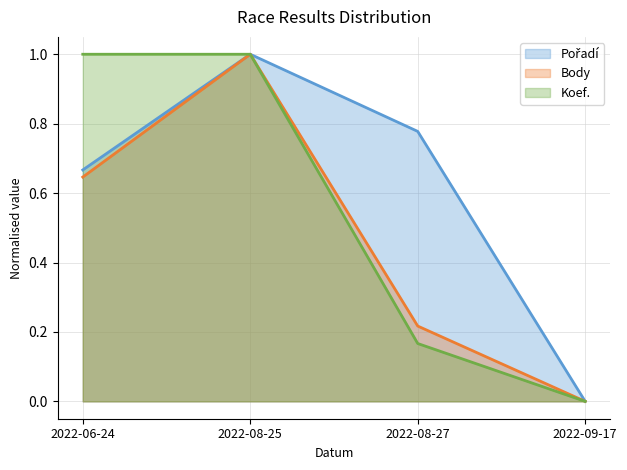

At which category is the sum across all series the highest?

2022-08-25